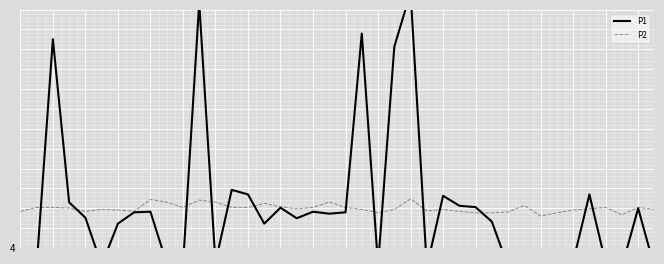

Where is P2 nearest to the value 0?

3